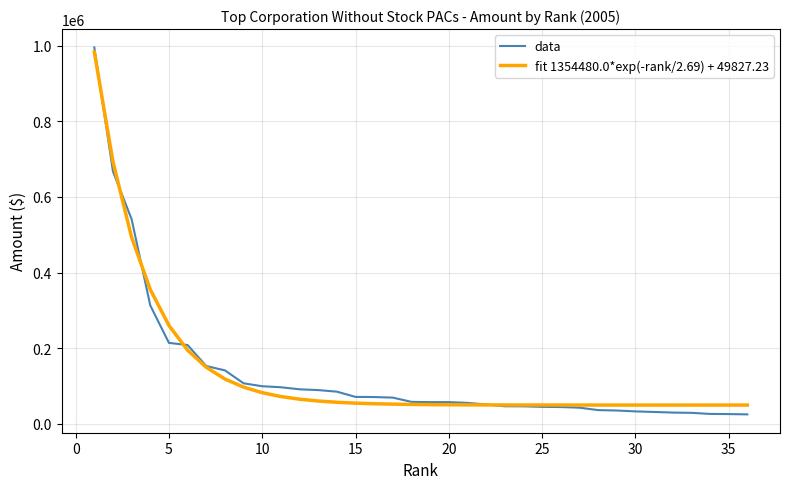

After their last crossing, which series has the higher values: data or fit 1354480.0*exp(-rank/2.69) + 49827.23?

fit 1354480.0*exp(-rank/2.69) + 49827.23